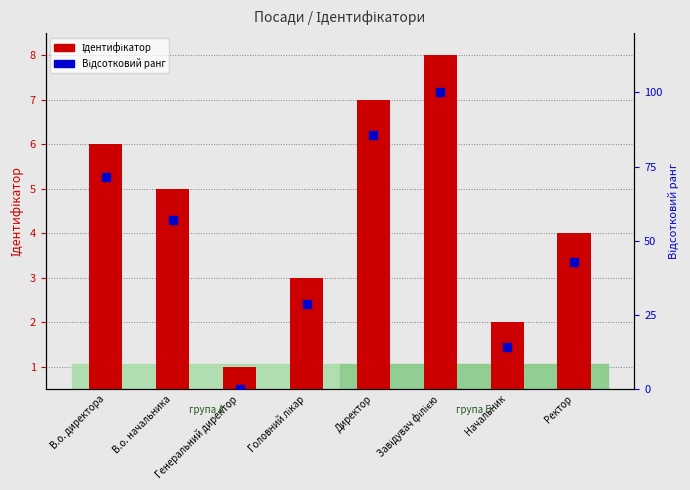

Is the value of Відсотковий ранг at Начальник greater than the value of Ідентифікатор at В.о. директора?

Yes